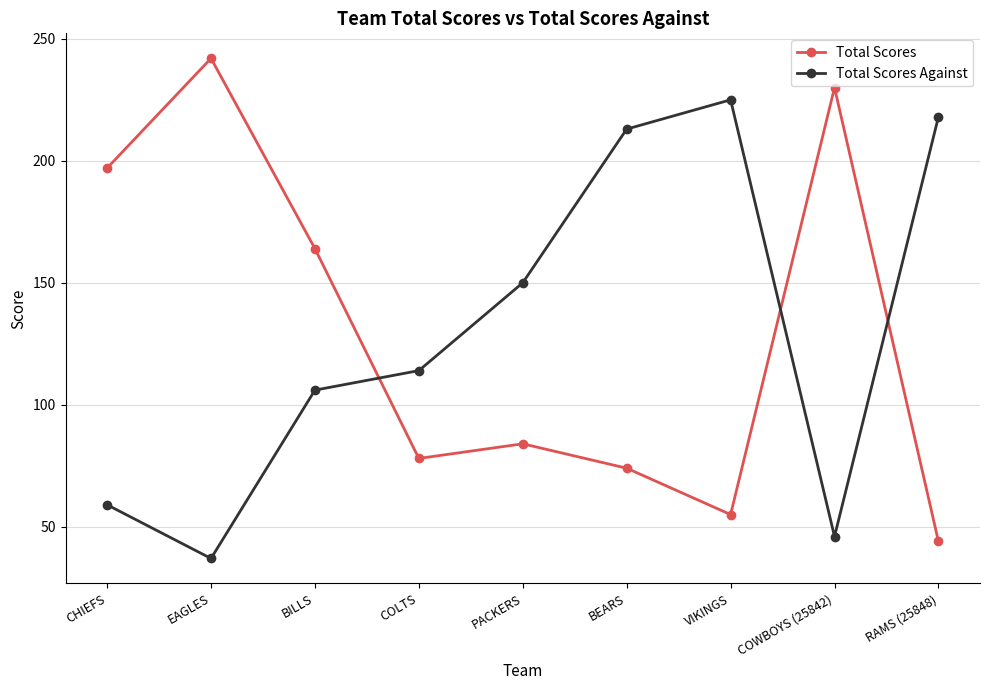

The value of Total Scores Against at BILLS is 106. True or false?

True